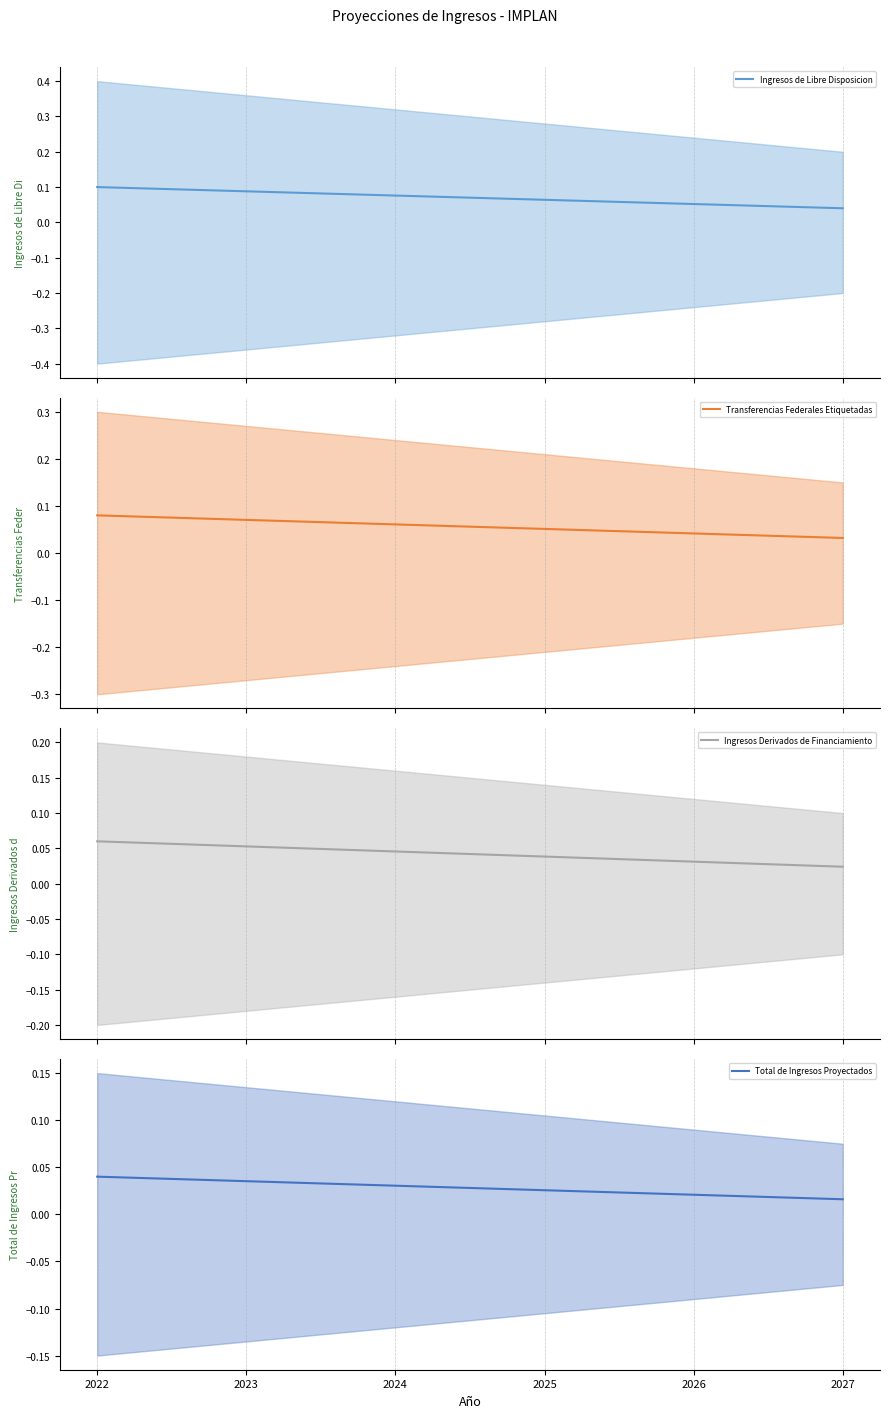

Reading left to right, extract all data points from this chart.

Ingresos de Libre Disposicion (media): 0.1	0.1	0.1	0.1	0.1	0.0
Transferencias Federales Etiquetadas (media): 0.1	0.1	0.1	0.1	0.0	0.0
Ingresos Derivados de Financiamiento (media): 0.1	0.1	0.0	0.0	0.0	0.0
Total de Ingresos Proyectados (media): 0.0	0.0	0.0	0.0	0.0	0.0